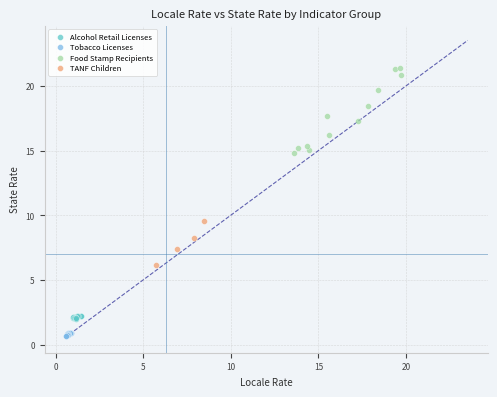

Which series reaches the maximum Y coordinate?

Food Stamp Recipients